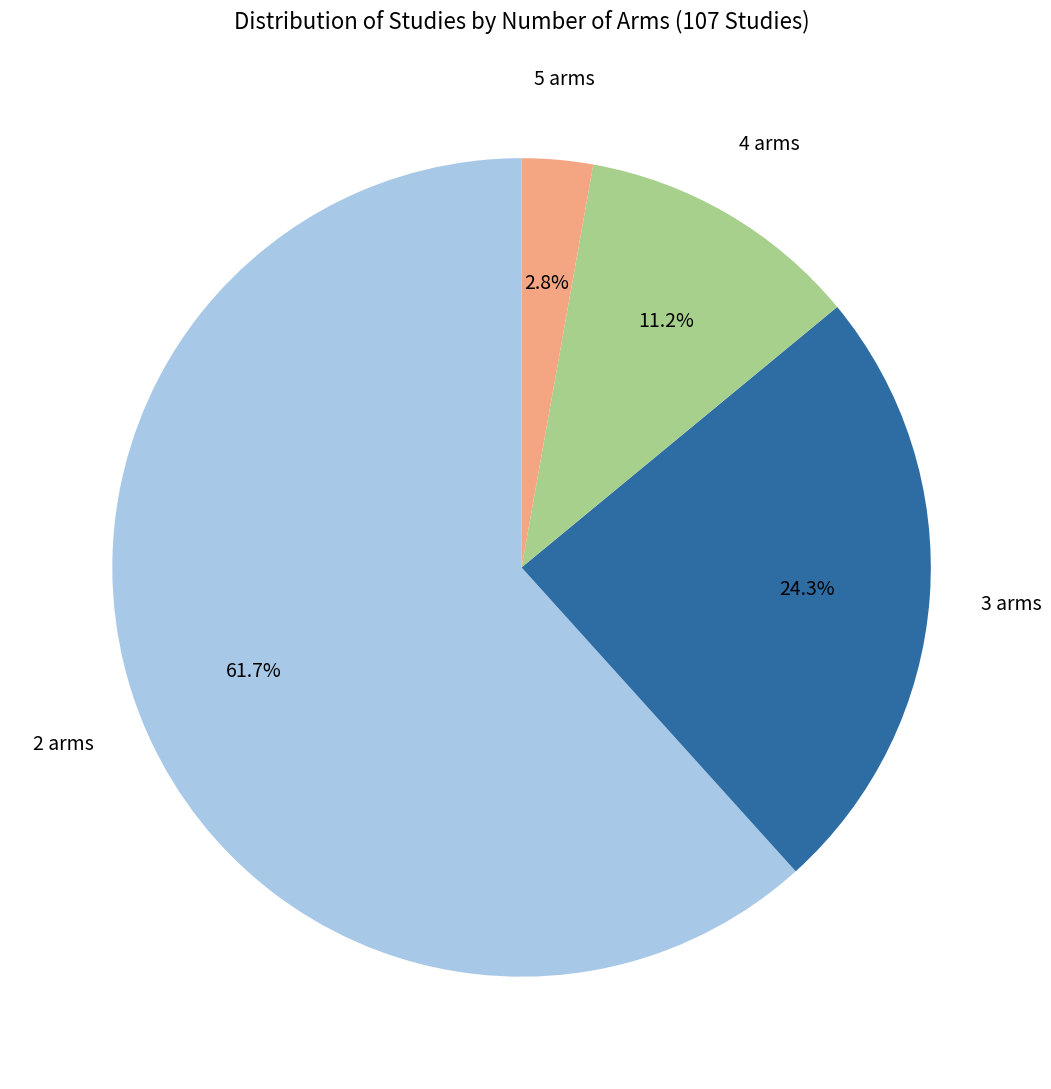

Does any single category account for the majority?

Yes